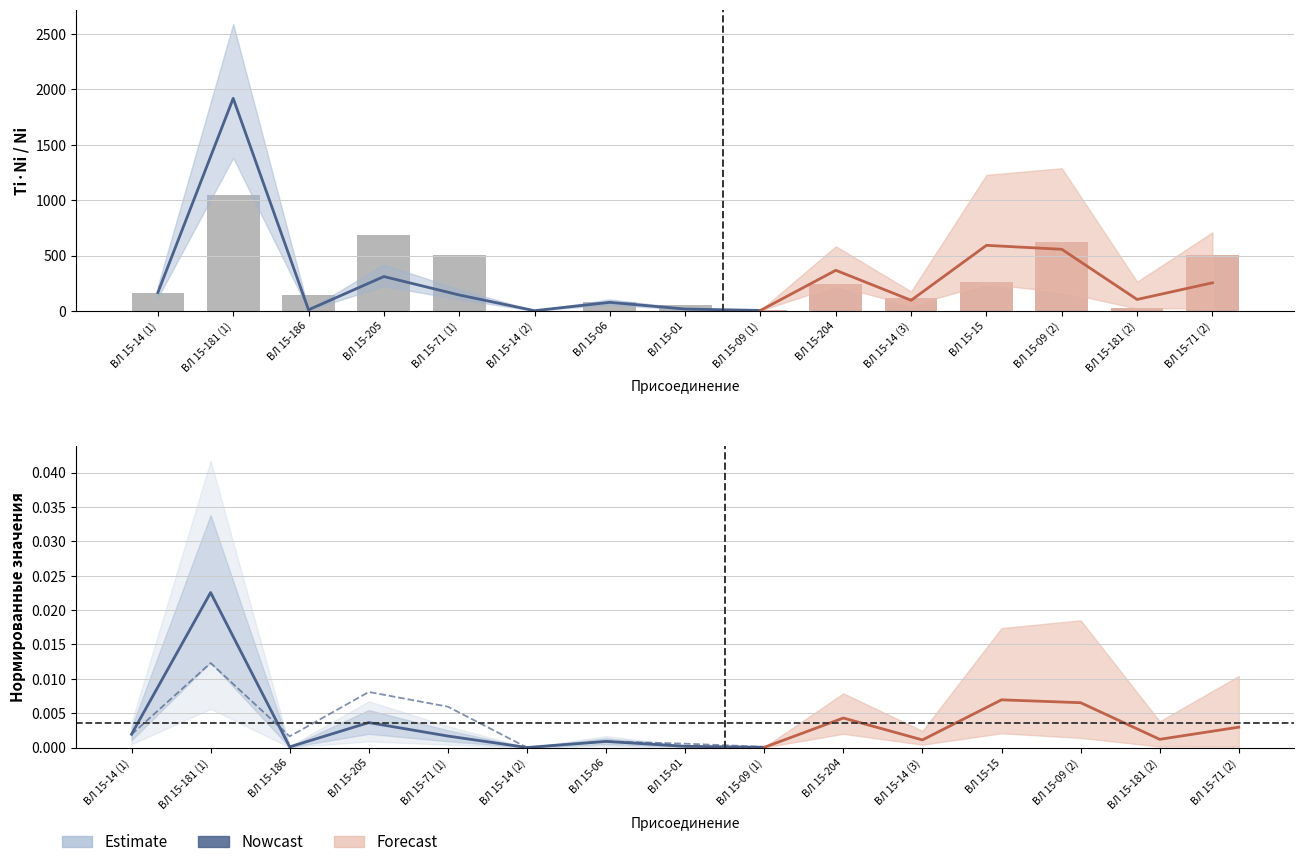

What is the total value across all series at ВЛ 15-186?

149.4